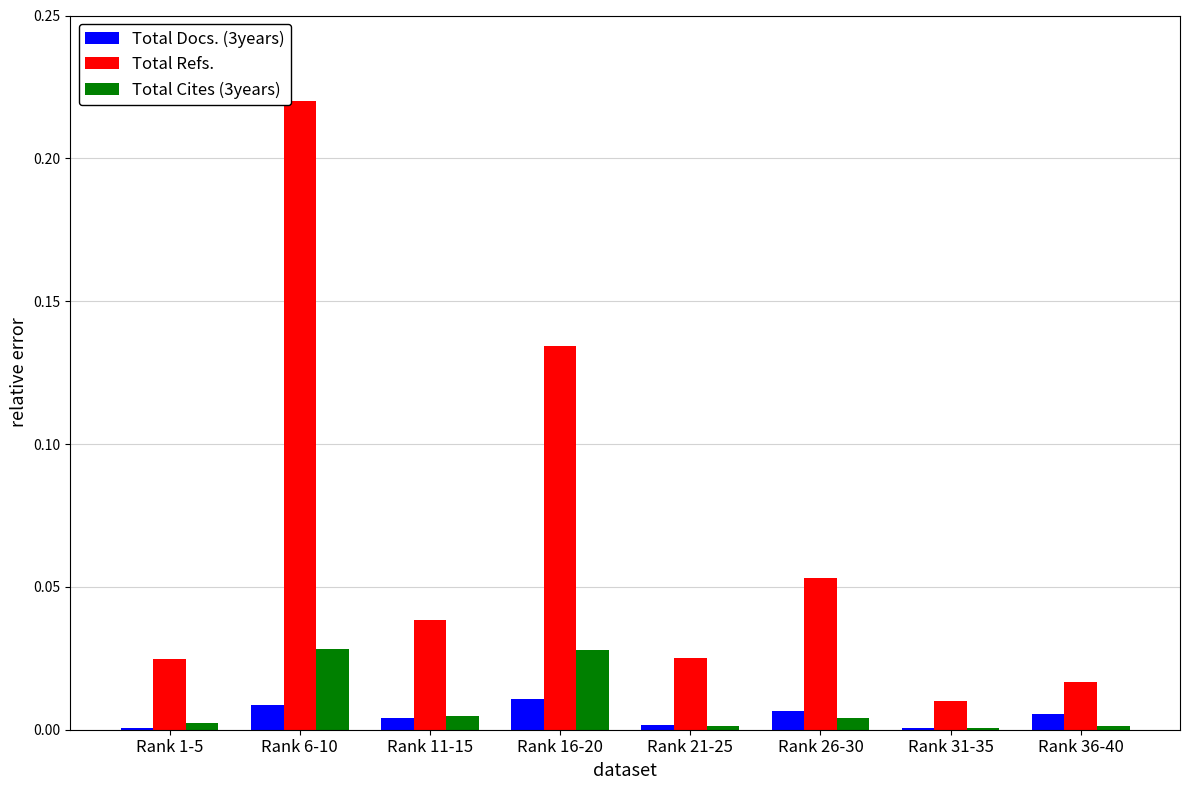

How many groups of bars are there?

8